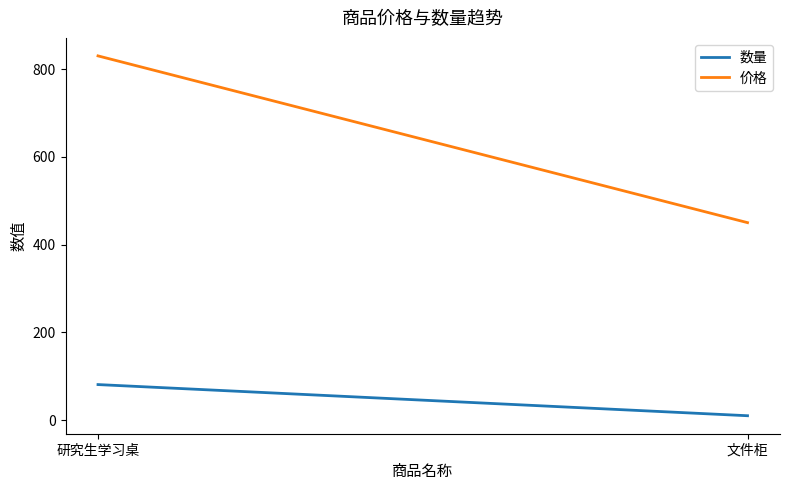

List the series in order of their overall mean, lowest first.

数量, 价格